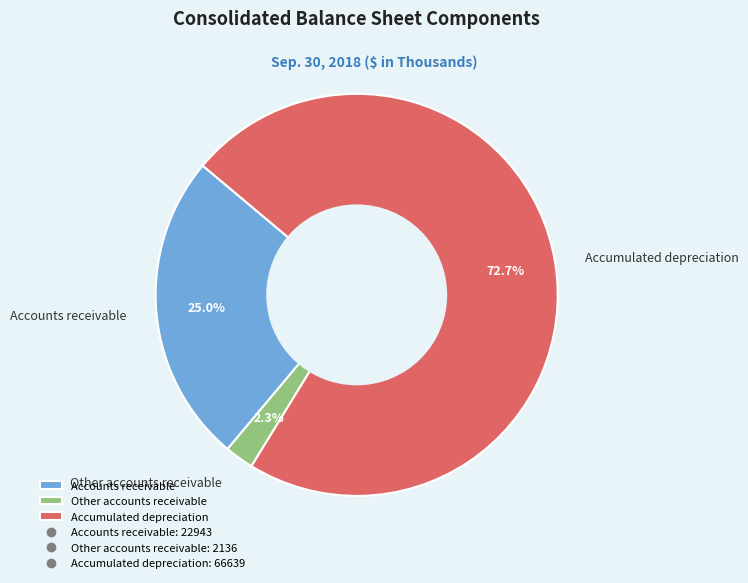

What percentage is the Other accounts receivable slice, to the nearest percent?

2%